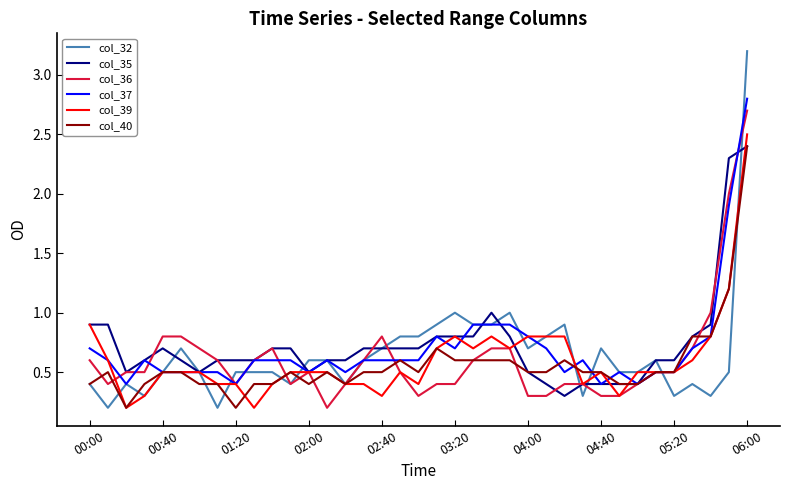

Reading right to left, transcribe all the data shown in this chart.

col_32: 3.2	0.5	0.3	0.4	0.3	0.6	0.5	0.5	0.7	0.3	0.9	0.8	0.7	1.0	0.9	0.9	1.0	0.9	0.8	0.8	0.7	0.6	0.4	0.6	0.6	0.4	0.5	0.5	0.5	0.2	0.5	0.7	0.5	0.3	0.4	0.2	0.4
col_35: 2.4	2.3	0.9	0.8	0.6	0.6	0.4	0.4	0.4	0.4	0.3	0.4	0.5	0.8	1.0	0.8	0.8	0.8	0.7	0.7	0.7	0.7	0.6	0.6	0.5	0.7	0.7	0.6	0.6	0.6	0.5	0.6	0.7	0.6	0.5	0.9	0.9
col_36: 2.7	2.0	1.0	0.7	0.5	0.5	0.4	0.3	0.3	0.4	0.4	0.3	0.3	0.7	0.7	0.6	0.4	0.4	0.3	0.5	0.8	0.6	0.4	0.2	0.5	0.4	0.7	0.6	0.4	0.6	0.7	0.8	0.8	0.5	0.5	0.4	0.6
col_37: 2.8	1.9	0.8	0.7	0.5	0.5	0.4	0.5	0.4	0.6	0.5	0.7	0.8	0.9	0.9	0.9	0.7	0.8	0.6	0.6	0.6	0.6	0.5	0.6	0.5	0.6	0.6	0.6	0.4	0.5	0.5	0.5	0.5	0.6	0.4	0.6	0.7
col_39: 2.5	1.2	0.8	0.6	0.5	0.5	0.5	0.3	0.5	0.4	0.8	0.8	0.8	0.7	0.8	0.7	0.8	0.7	0.4	0.5	0.3	0.4	0.4	0.5	0.5	0.5	0.4	0.2	0.4	0.4	0.5	0.5	0.5	0.3	0.2	0.6	0.9
col_40: 2.4	1.2	0.8	0.8	0.5	0.5	0.4	0.4	0.5	0.5	0.6	0.5	0.5	0.6	0.6	0.6	0.6	0.7	0.5	0.6	0.5	0.5	0.4	0.5	0.4	0.5	0.4	0.4	0.2	0.4	0.4	0.5	0.5	0.4	0.2	0.5	0.4